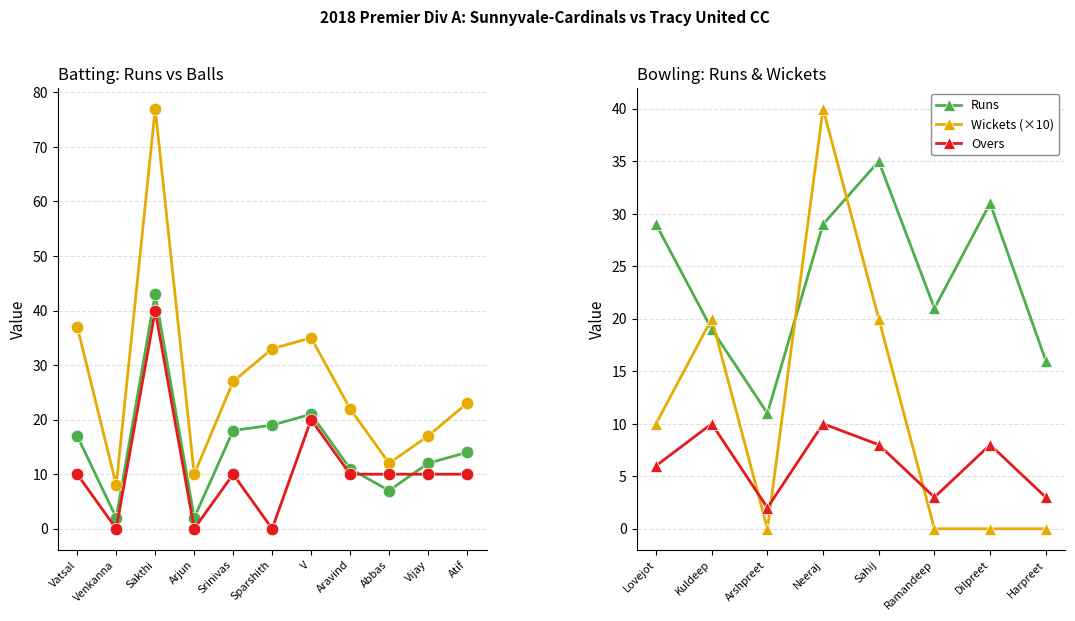

Read the Balls value at Aravind, to the nearest 10.

20